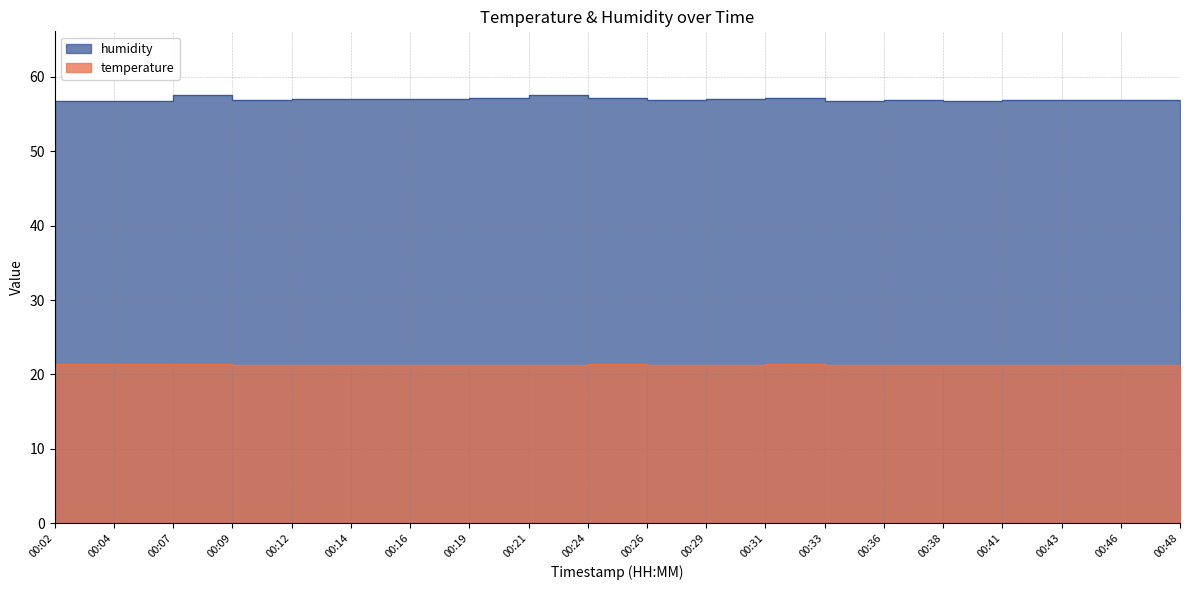

Count the temperature values in the range 21 to 22.

20